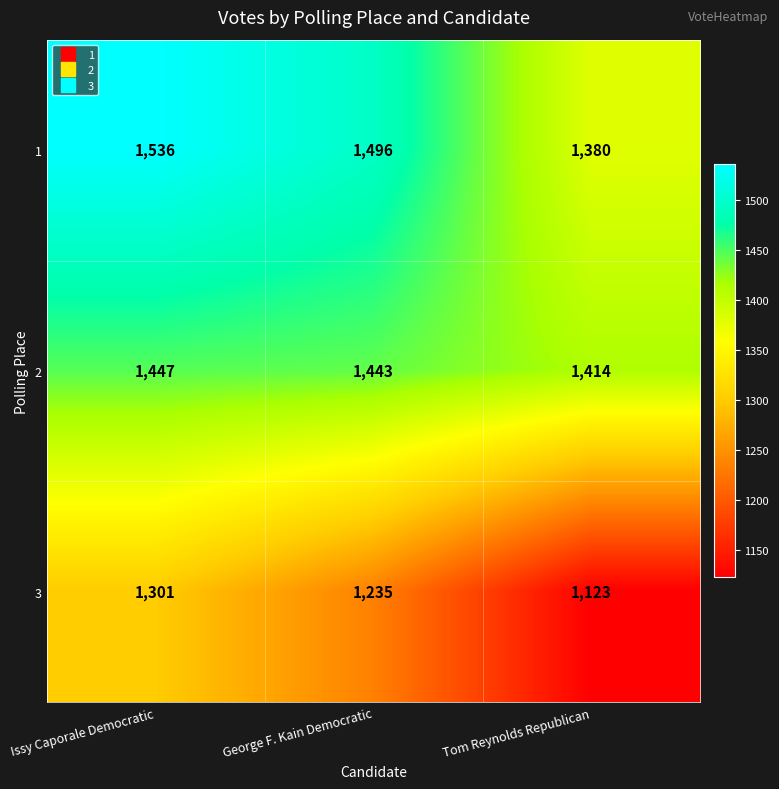

Between Issy Caporale Democratic and Tom Reynolds Republican, which series saw the biggest shift?

3